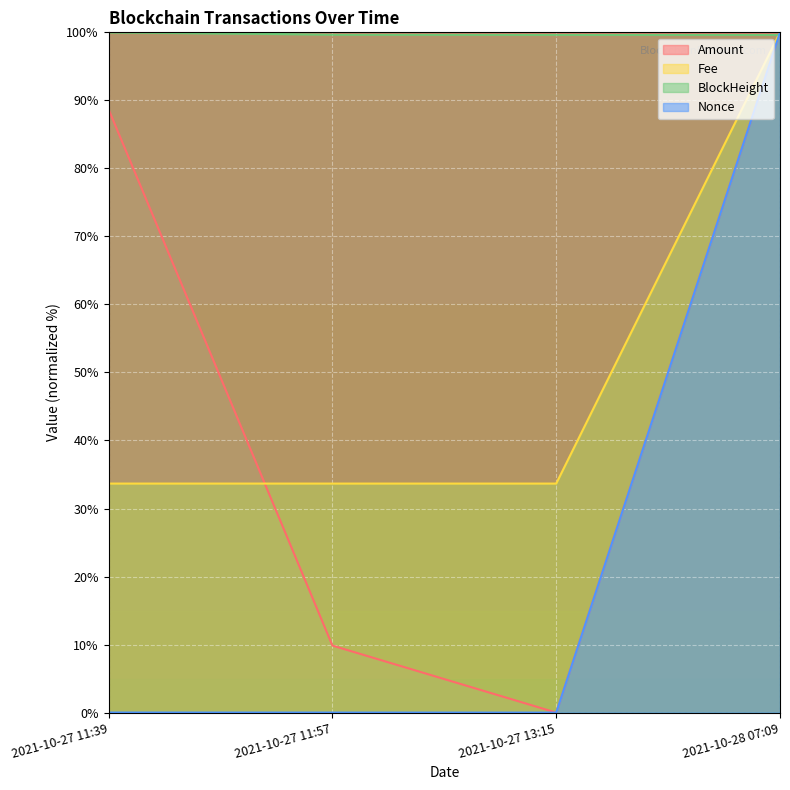

What position from the left is 2021-10-27 11:57?

2